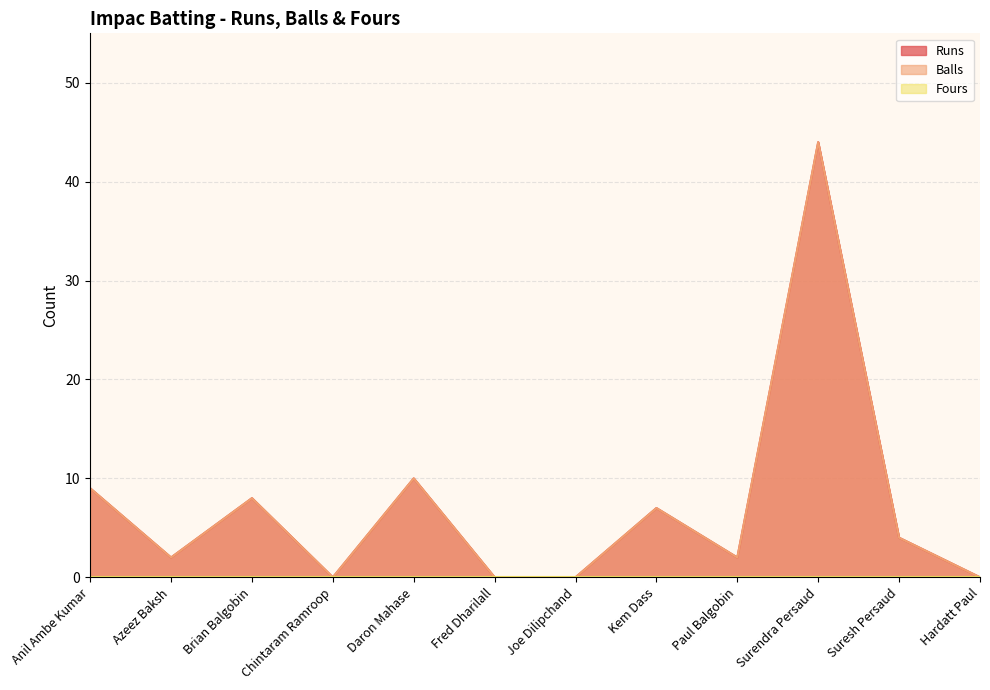

Where is the first local maximum for Runs?

Brian Balgobin